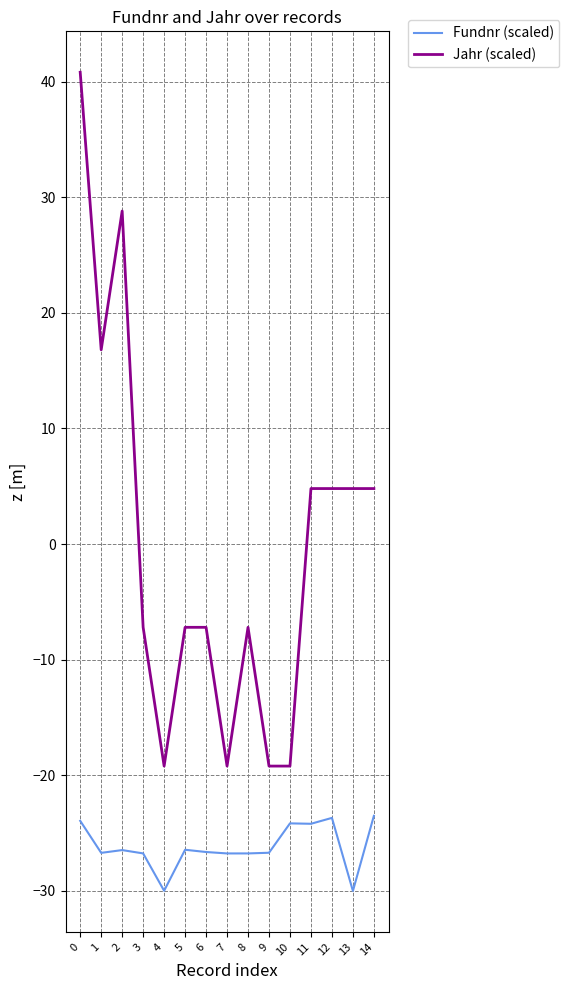

What is the maximum value for Fundnr (scaled)?

-23.5